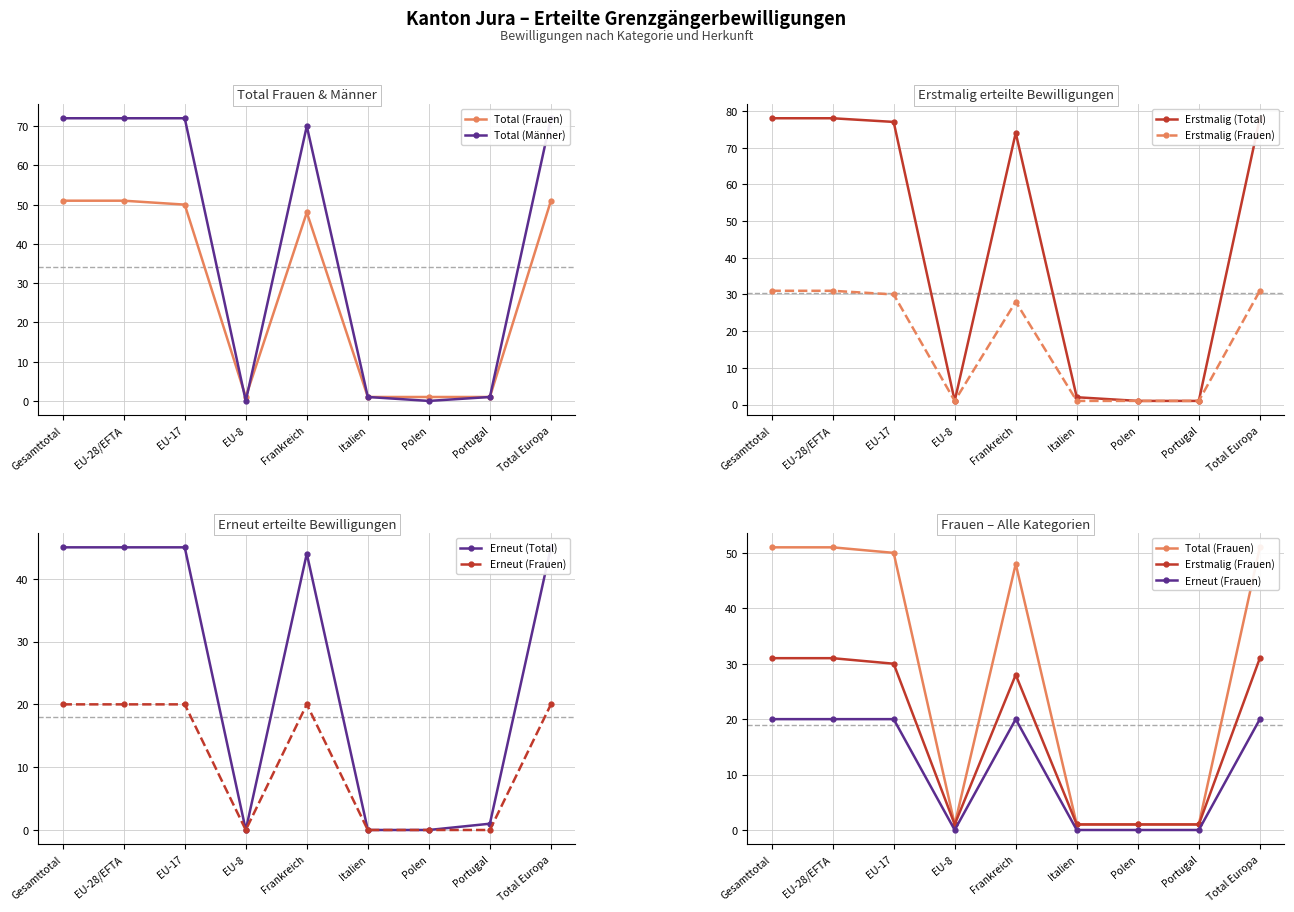

Reading left to right, list all the values displayed in this chart.

Total (Frauen): 51	51	50	1	48	1	1	1	51
Total (Männer): 72	72	72	0	70	1	0	1	72
Erstmalig (Total): 78	78	77	1	74	2	1	1	78
Erstmalig (Frauen): 31	31	30	1	28	1	1	1	31
Erneut (Total): 45	45	45	0	44	0	0	1	45
Erneut (Frauen): 20	20	20	0	20	0	0	0	20